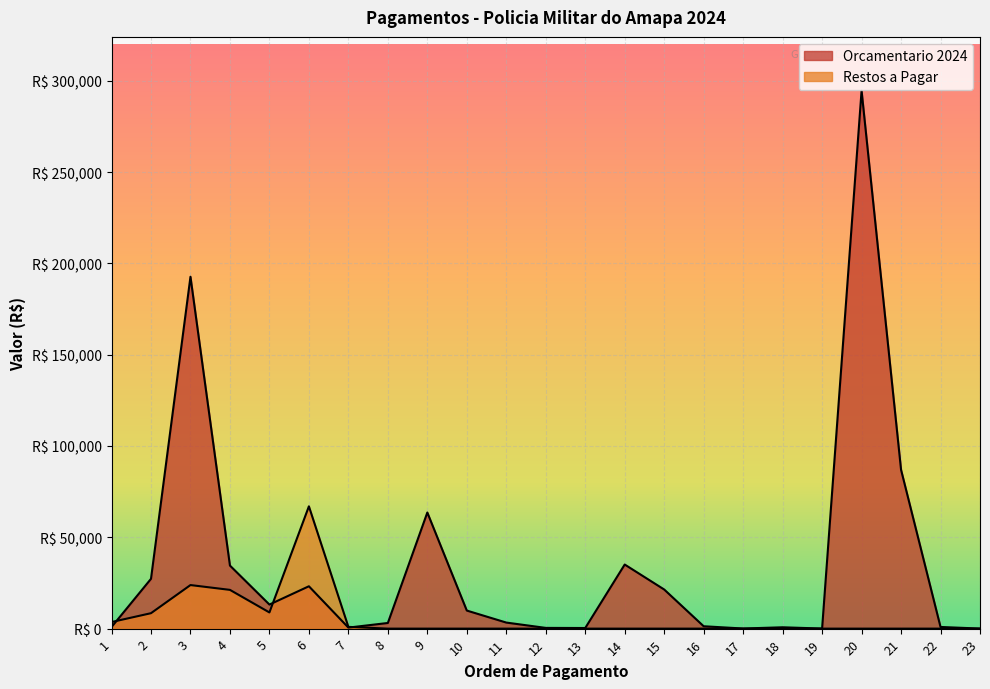

List the series in order of their peak value, lowest first.

Restos a Pagar, Orcamentario 2024